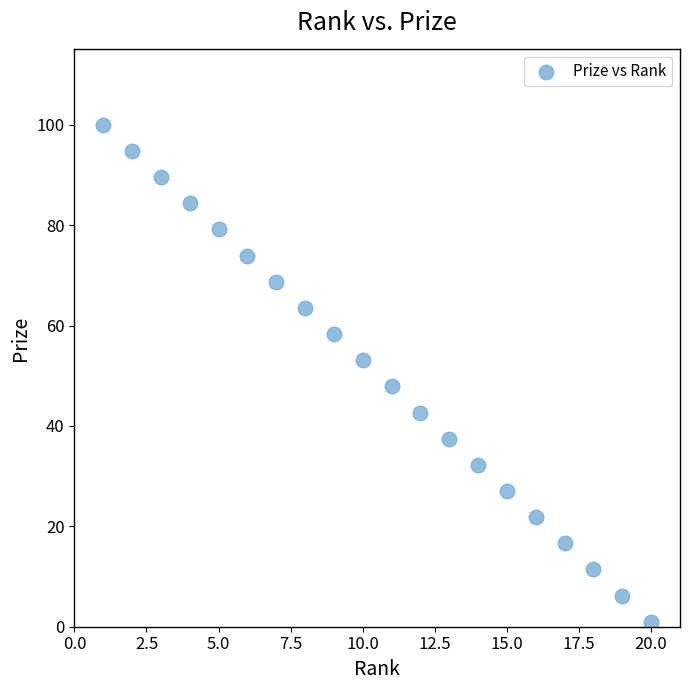

What is the range of X values (max minus min)?

19.0